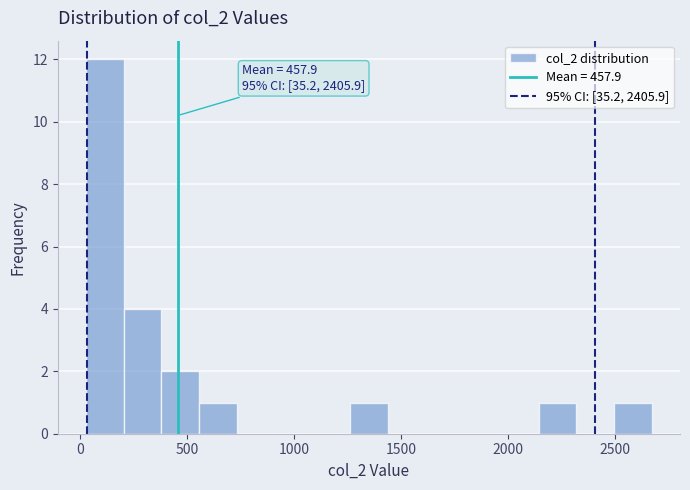

Around what value on the x-axis is the tallest bar? Give the approximate position of its centre, as read against the axis.

100